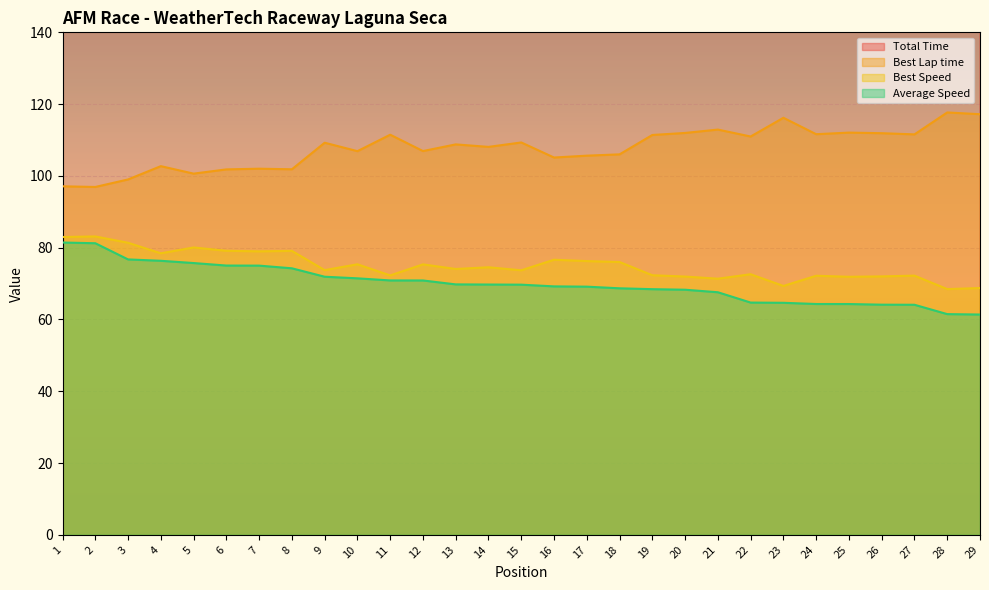

True or false: Average Speed and Total Time intersect in this chart.

False